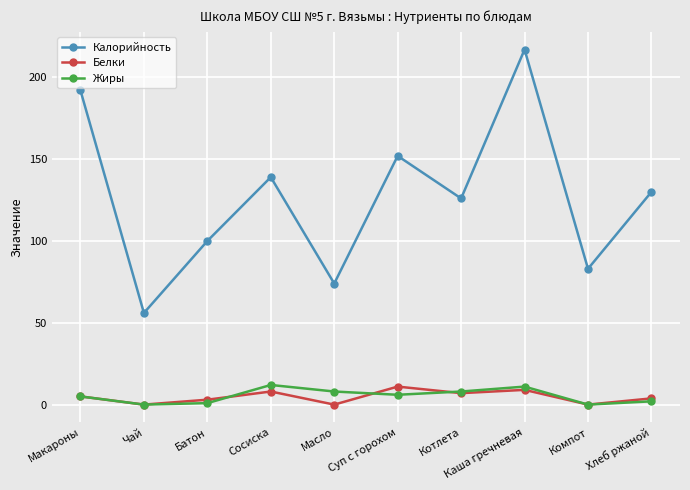

Which series has the largest range (max minus min)?

Калорийность